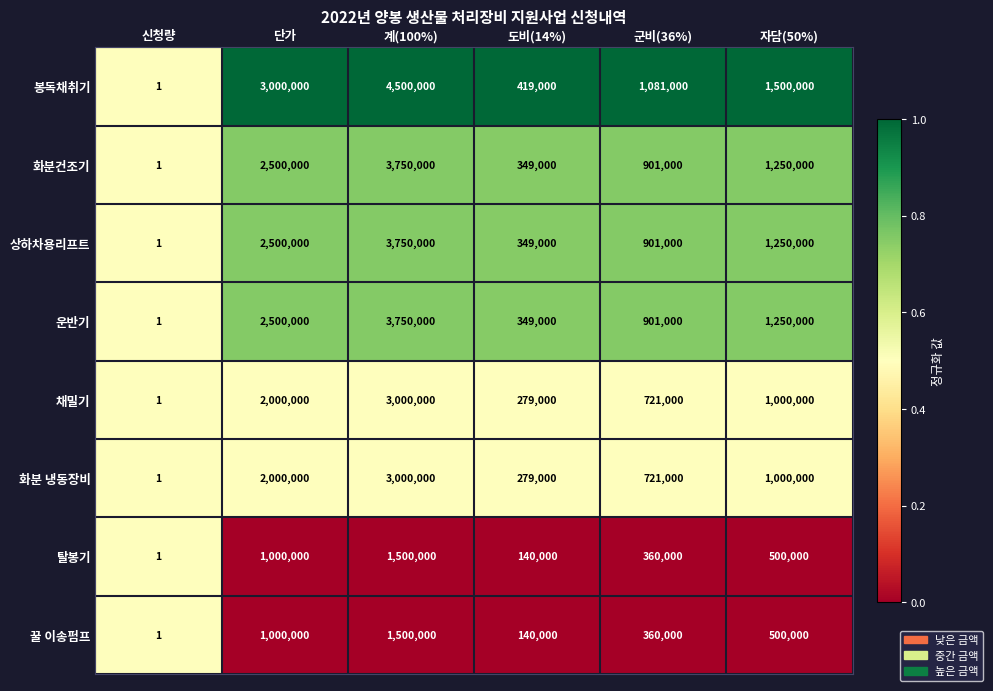

What is the maximum value shown in the chart?

4500000